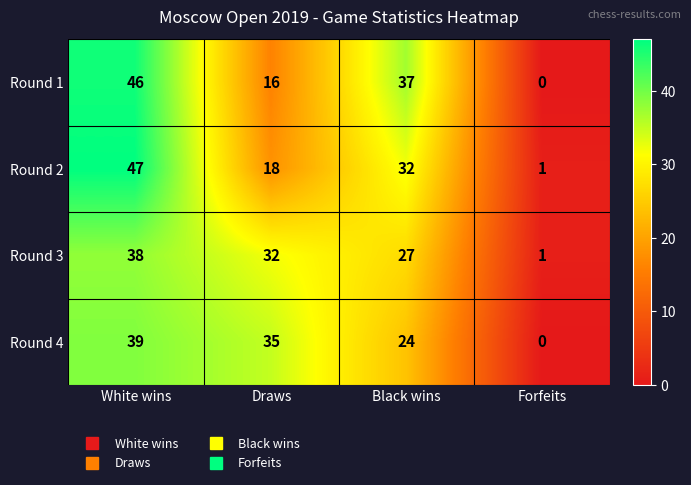

True or false: Round 2 has a value of 53 at Black wins.

False